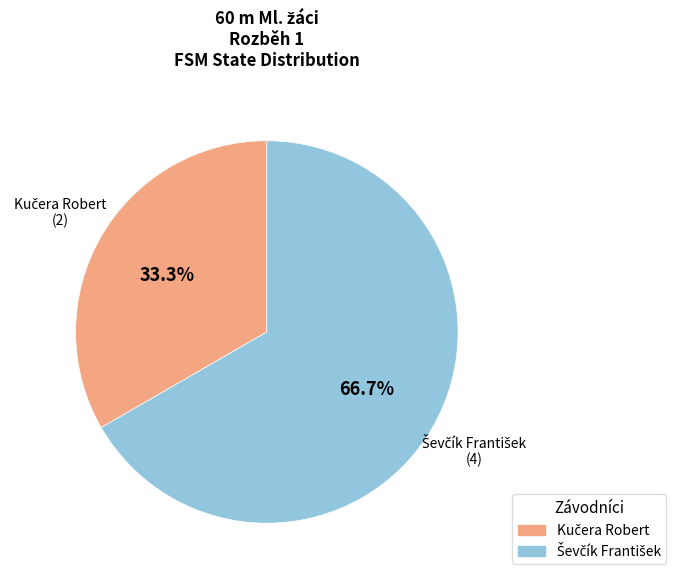

Does any single category account for the majority?

Yes